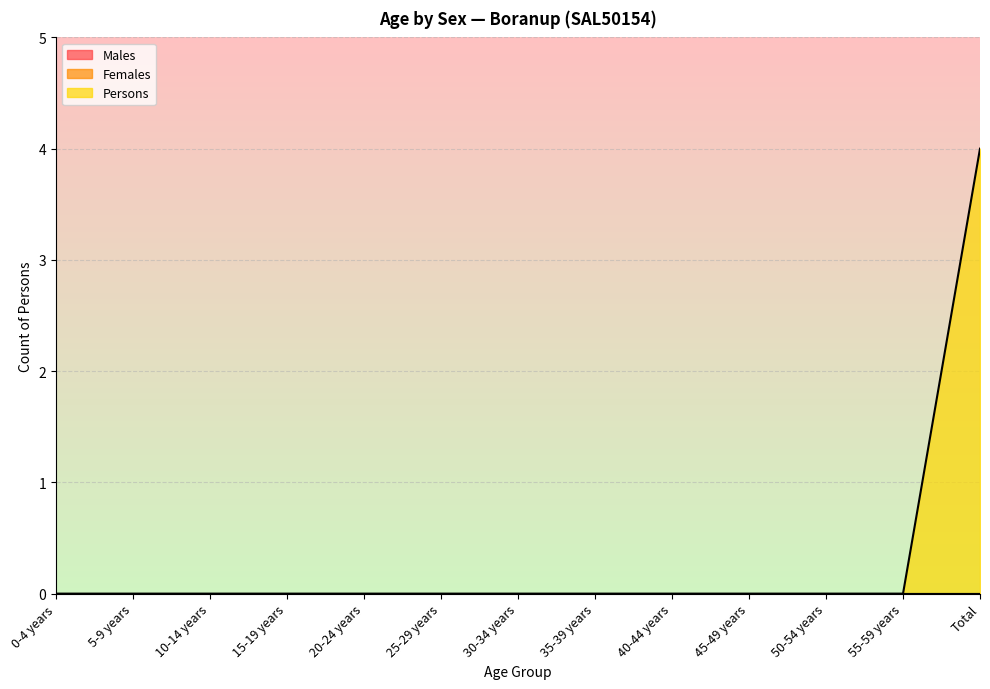

What is the label of the 11th point from the right?

10-14 years